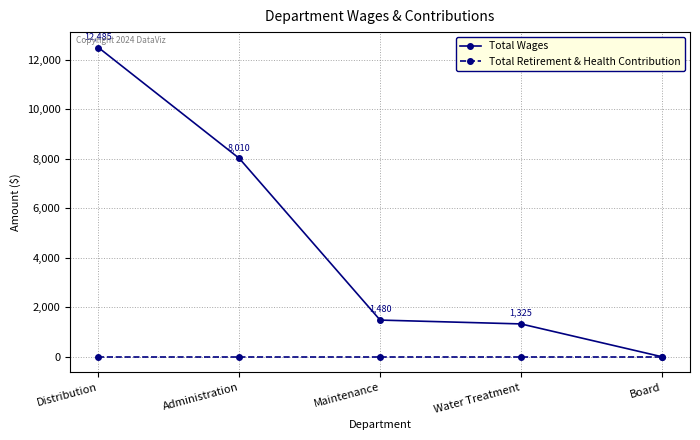

How many lines are shown in the chart?

2